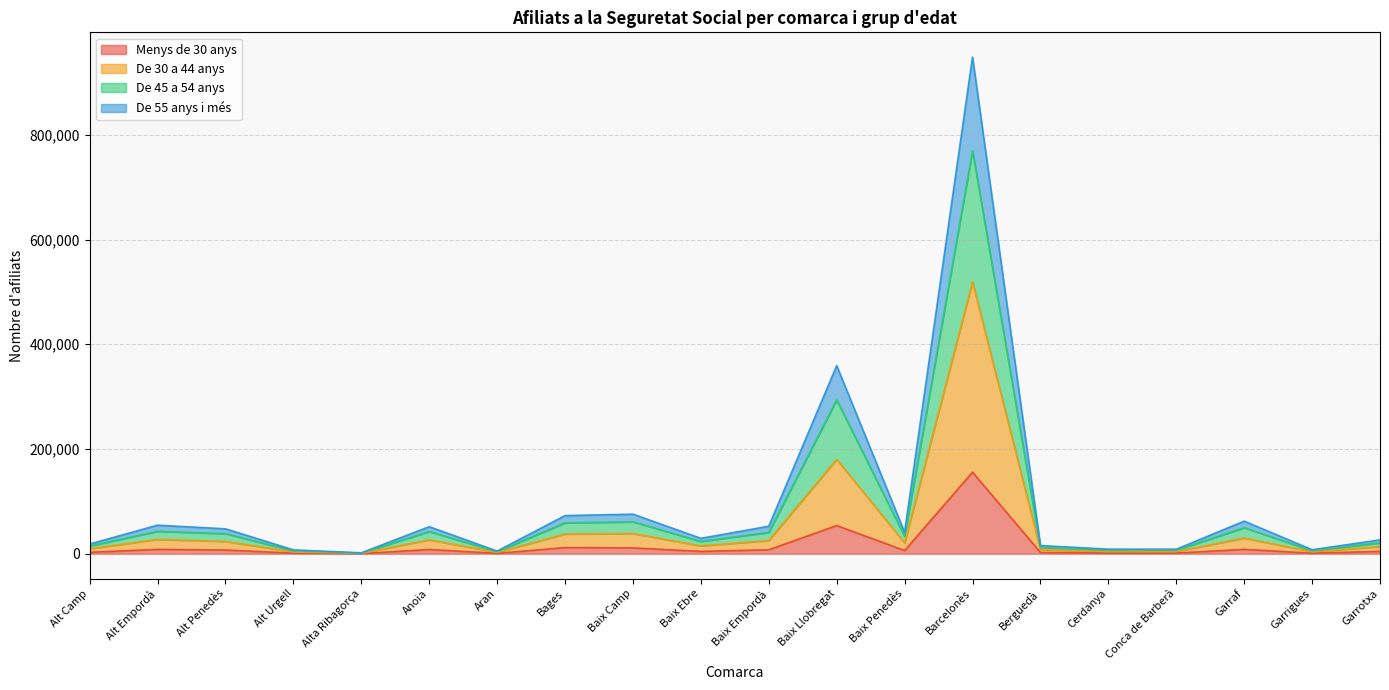

How many data points does each series have?

20